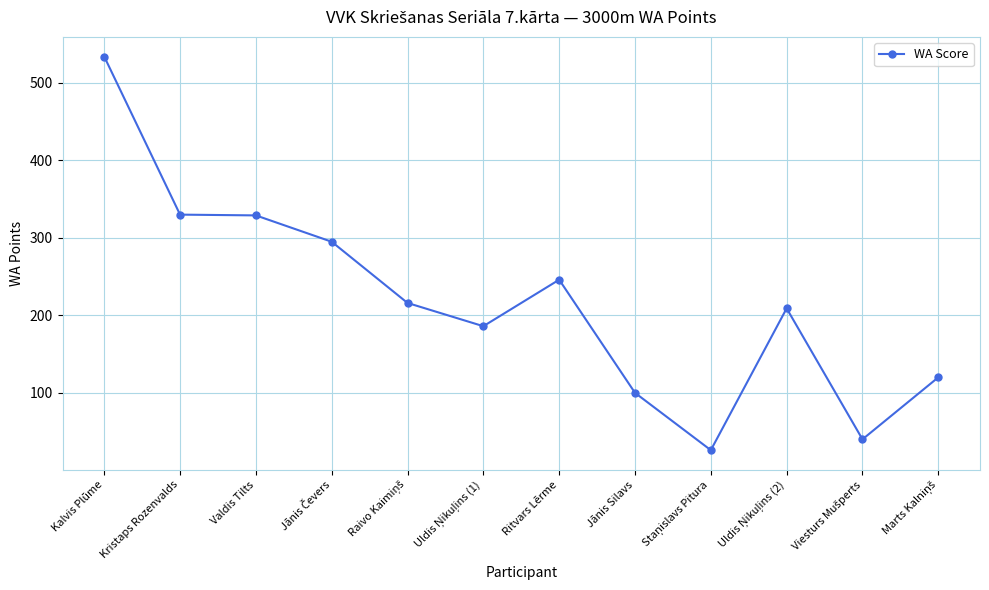

What is the value of the 5th point from the left?

216